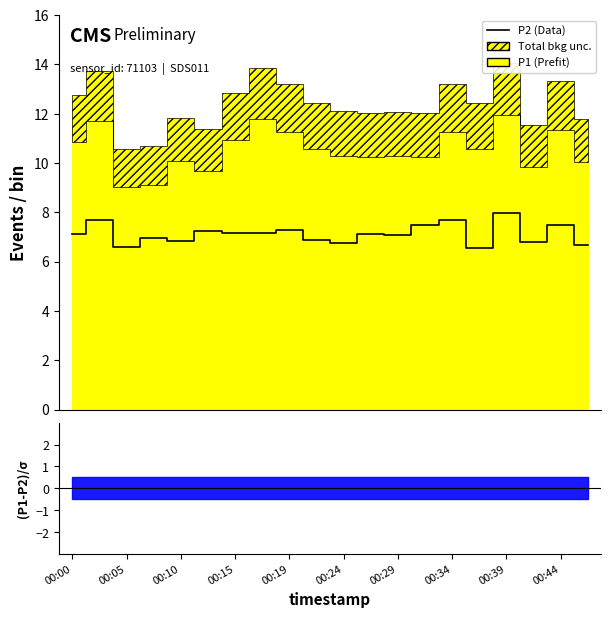

Where is the data nearest to the value 7?

00:15